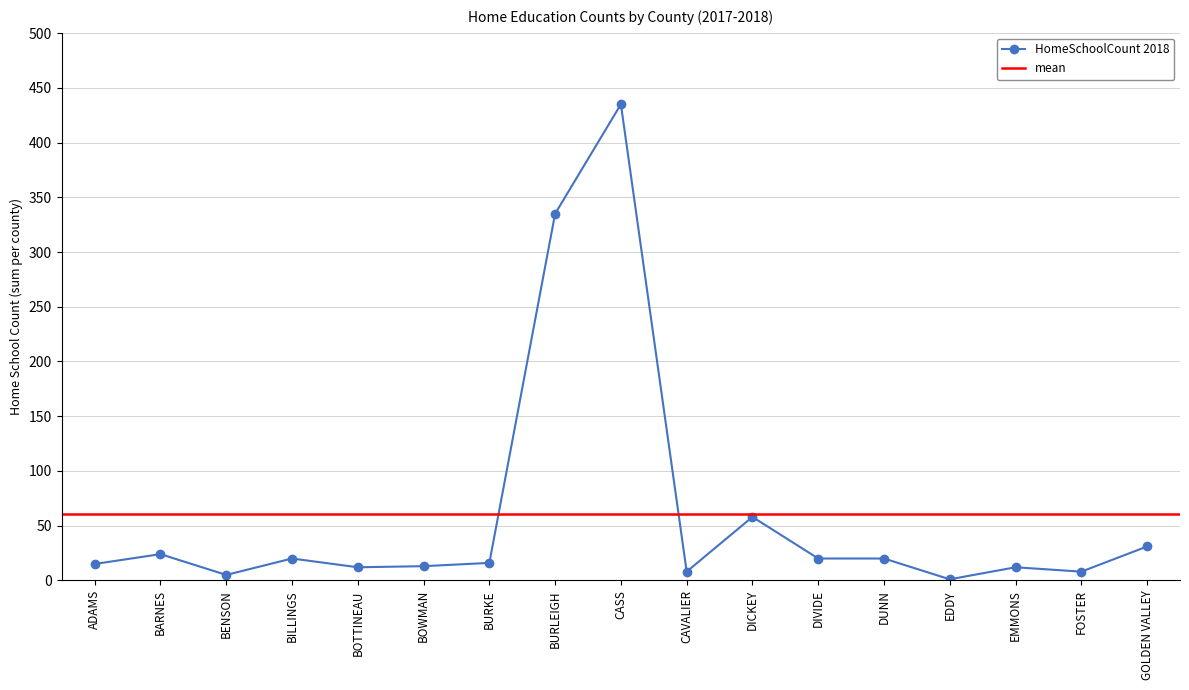

What value does the data have at DICKEY?

58